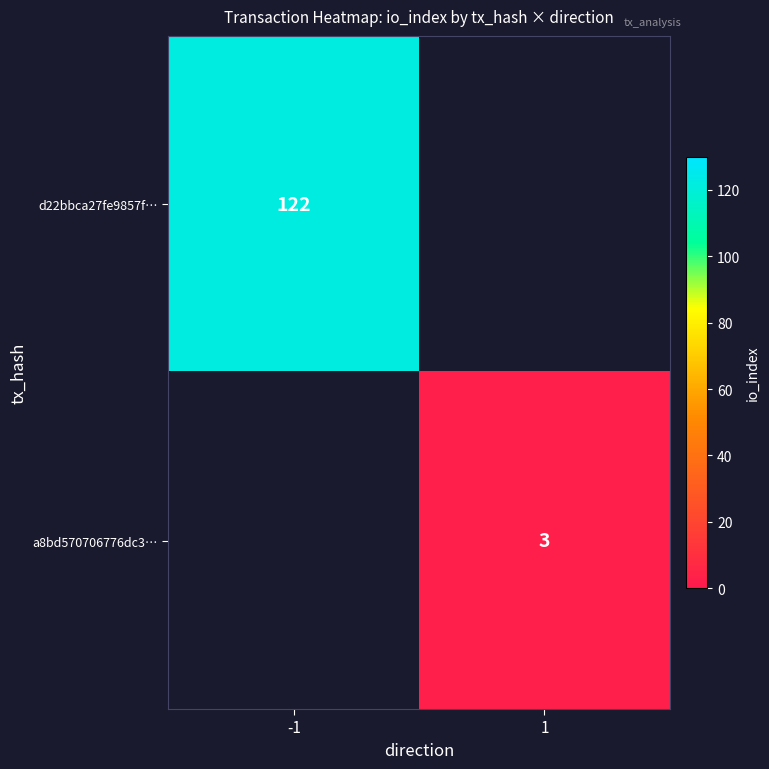

True or false: a8bd570706776dc3… has a value of 2 at 1.

False